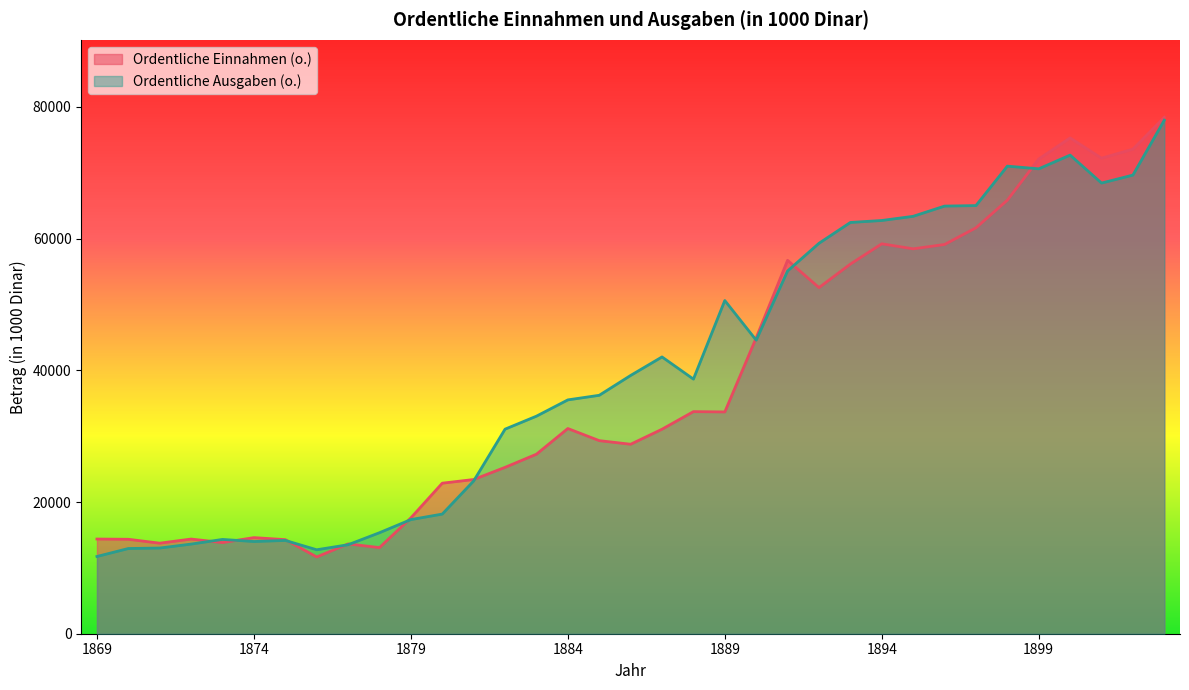

At which category does Ordentliche Einnahmen (o.) reach its first local valley?

1871